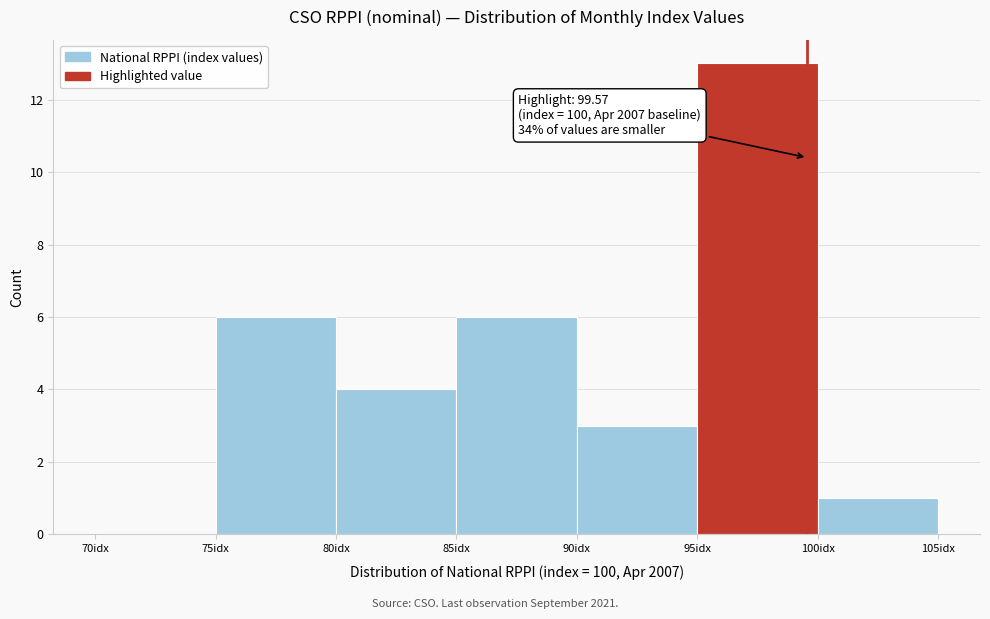

Over which range of the x-axis is the bar tallest?

95 to 100